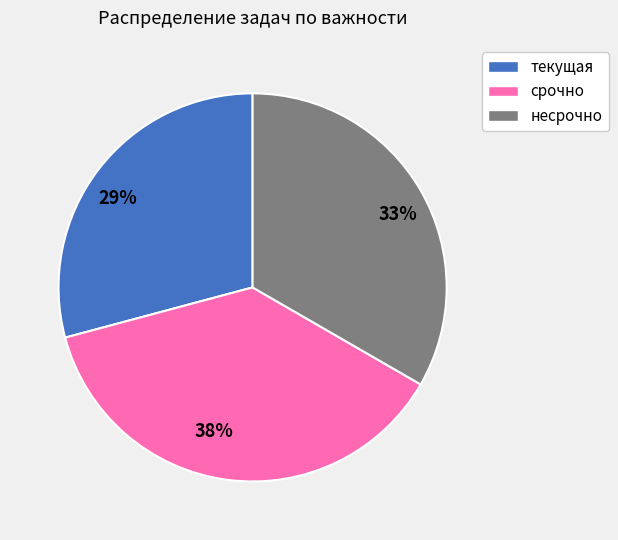

To the nearest percent, what is the combined percentage of несрочно and срочно?

71%